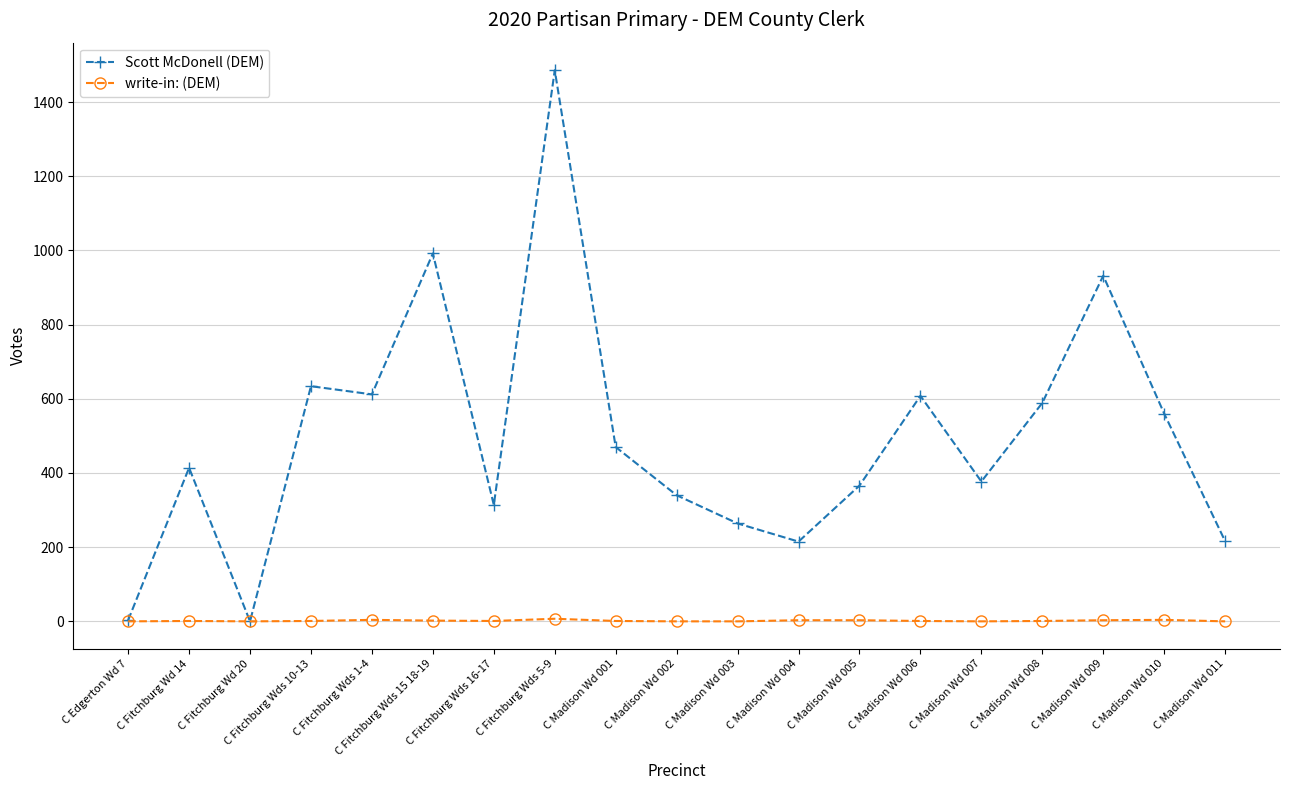

At how many categories does at least one series exceed 80?

17